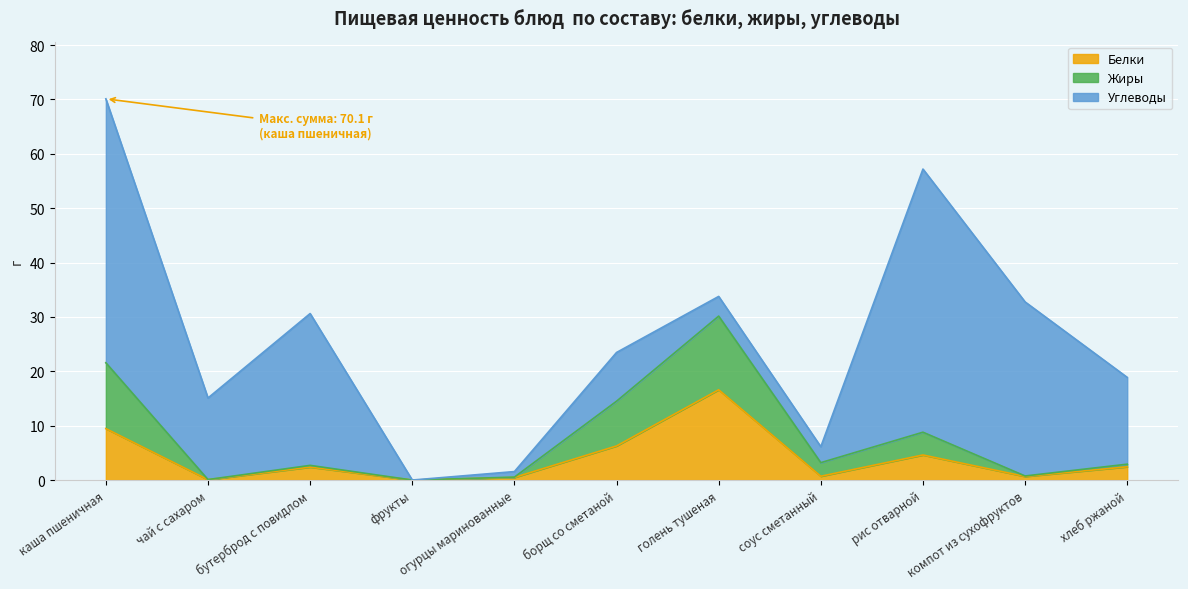

Does the chart display data point markers on the line(s)?

No